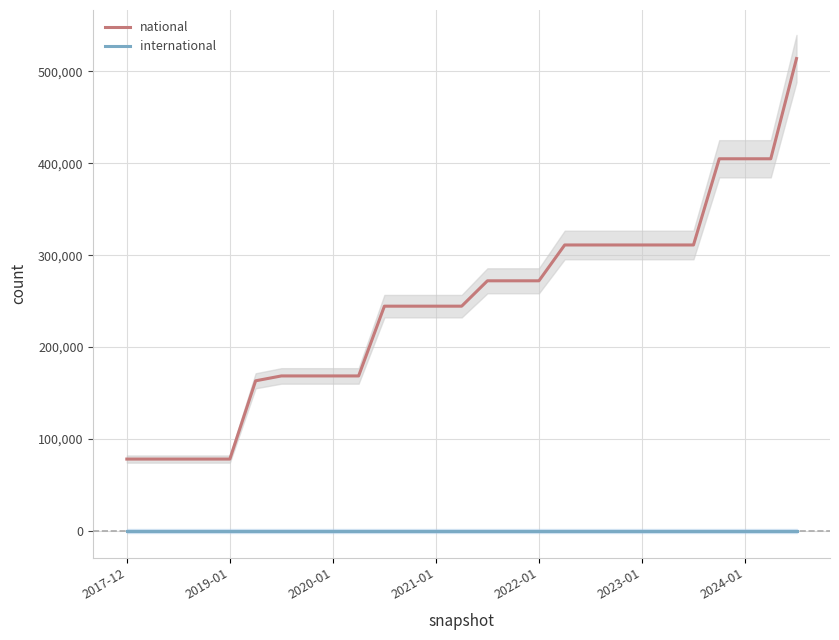

What value does the national series have at 15, to the nearest 10?

272140